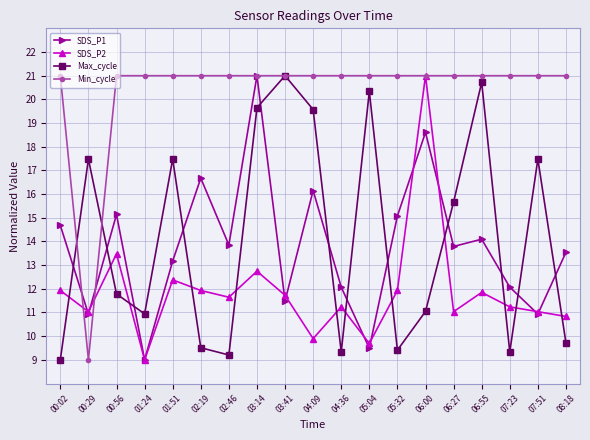

Is the value of SDS_P1 at 02:19 greater than the value of Min_cycle at 06:27?

No